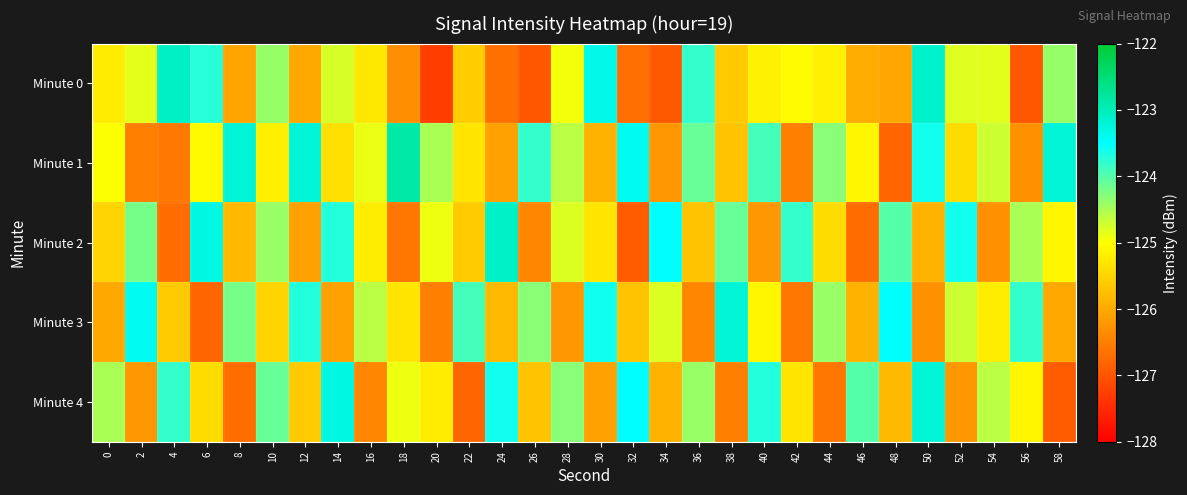

What is the maximum value shown in the chart?

-122.9